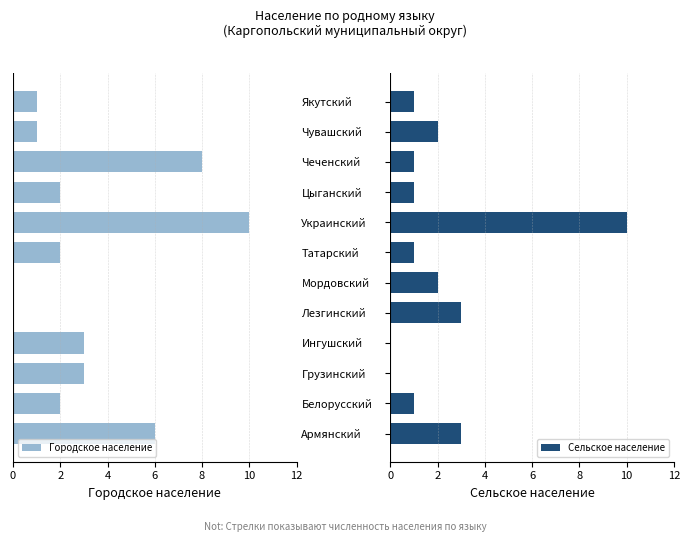

Does the chart contain stacked bars?

No